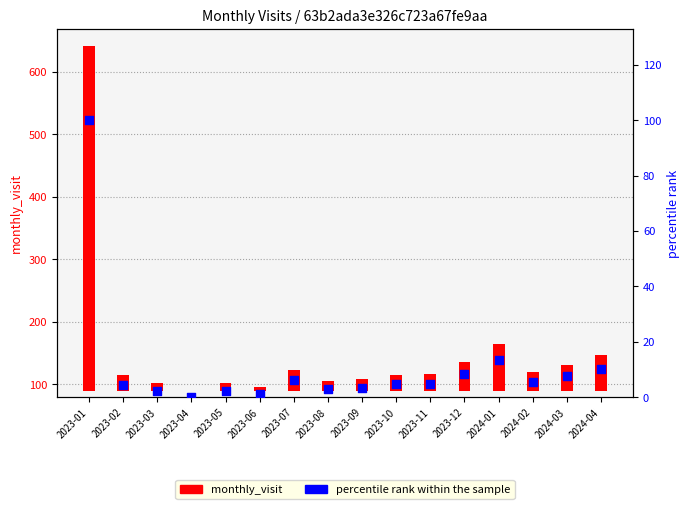

Which series contains the highest Y value?

monthly_visit